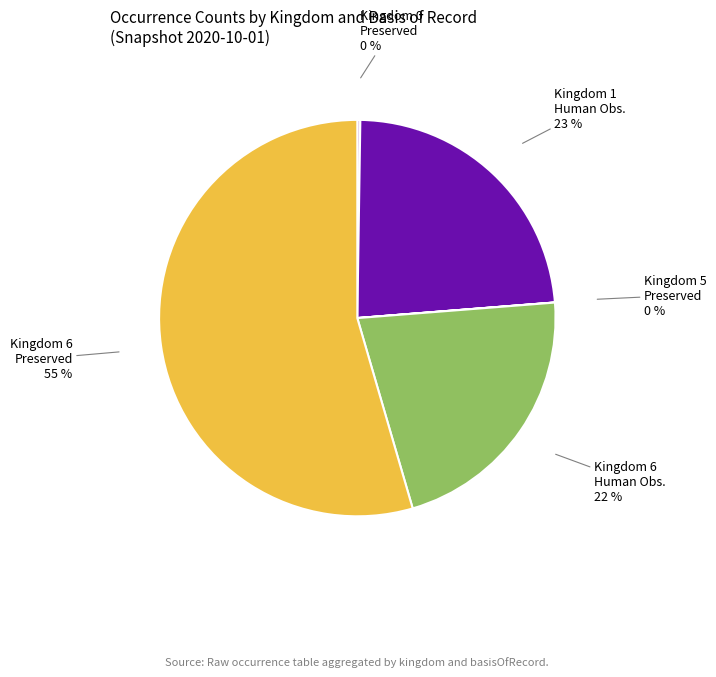

Is there a majority slice in this chart?

Yes